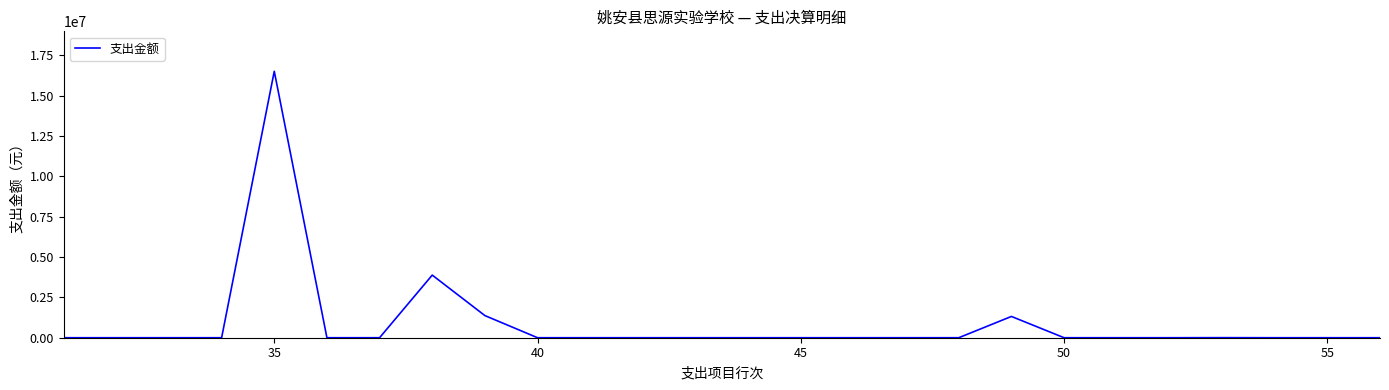

What is the difference between the maximum and minimum values?

16514672.7